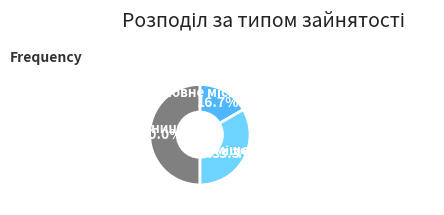

To the nearest percent, what is the difference between the largest and smallest slice percentages?

33%